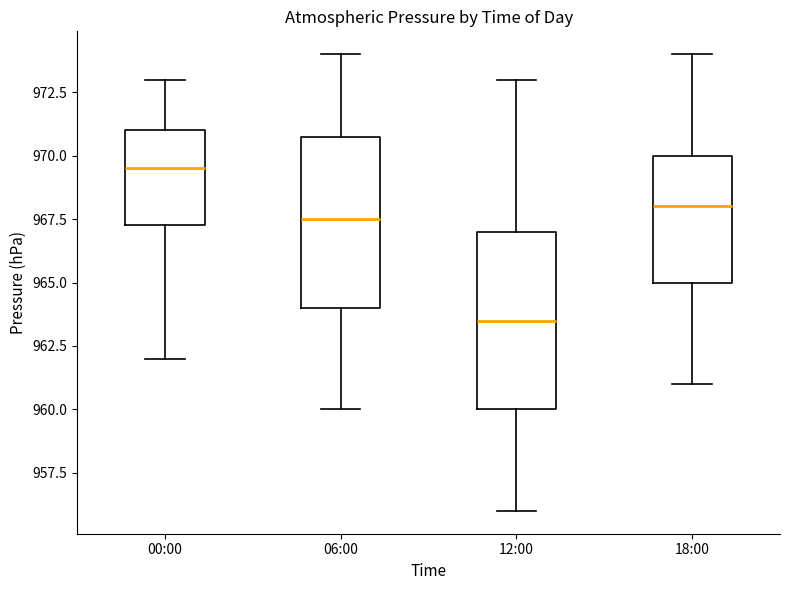

Reading left to right, transcribe this box plot: for each box, give where its median line is, the range the box spans, and where its two whiskers end, as read against the y-axis. The values are not printed on the chart, so give them approximately, as read against the axis.

00:00: median 969.5, box 967.5 to 971.0, whiskers 962.0 to 973.0
06:00: median 967.5, box 964.0 to 971.0, whiskers 960.0 to 974.0
12:00: median 963.5, box 960.0 to 967.0, whiskers 956.0 to 973.0
18:00: median 968.0, box 965.0 to 970.0, whiskers 961.0 to 974.0